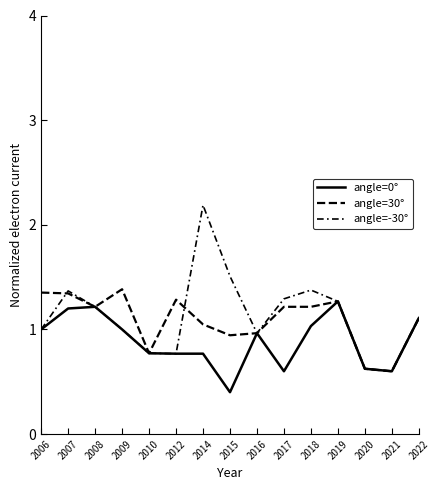

How many series are shown in this chart?

3